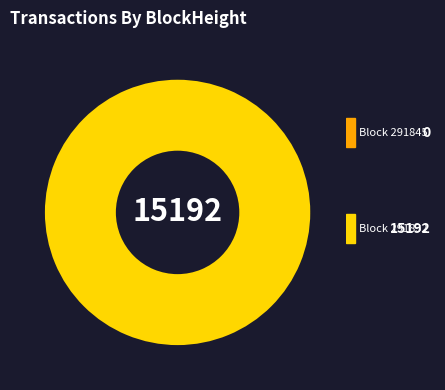

Which slice is the smallest?

291845